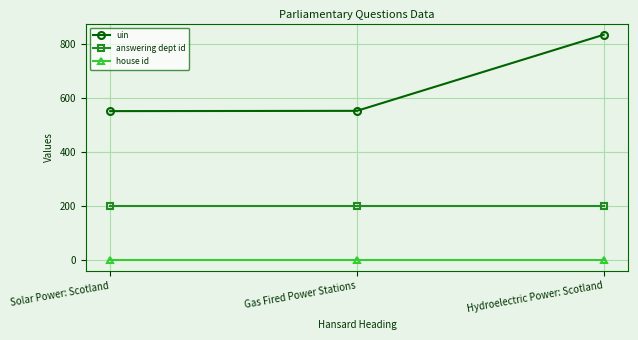

Which series has the largest range (max minus min)?

uin